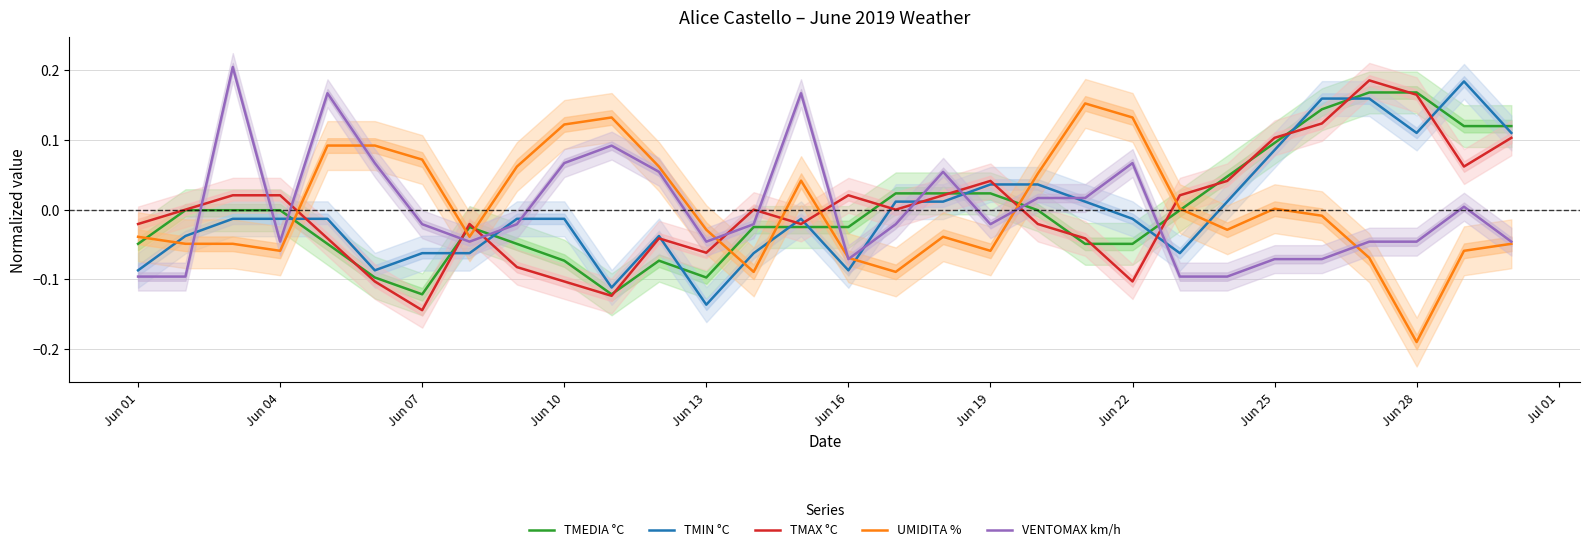

At how many categories does at least one series exceed 0?

25